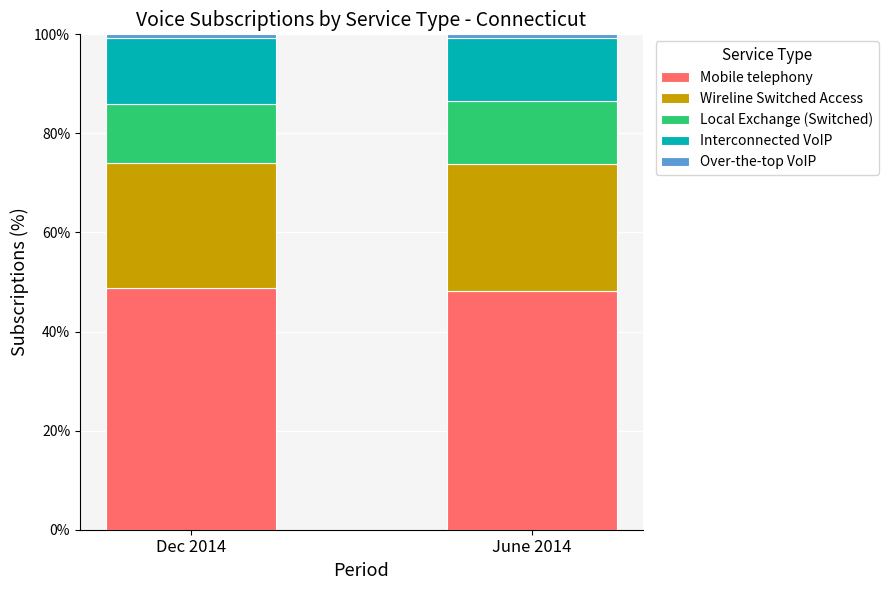

What is the sum of all Mobile telephony values?

97.0